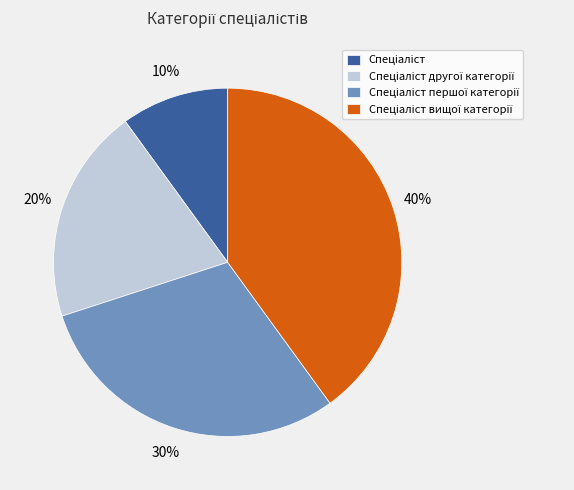

How many slices are in this pie chart?

4